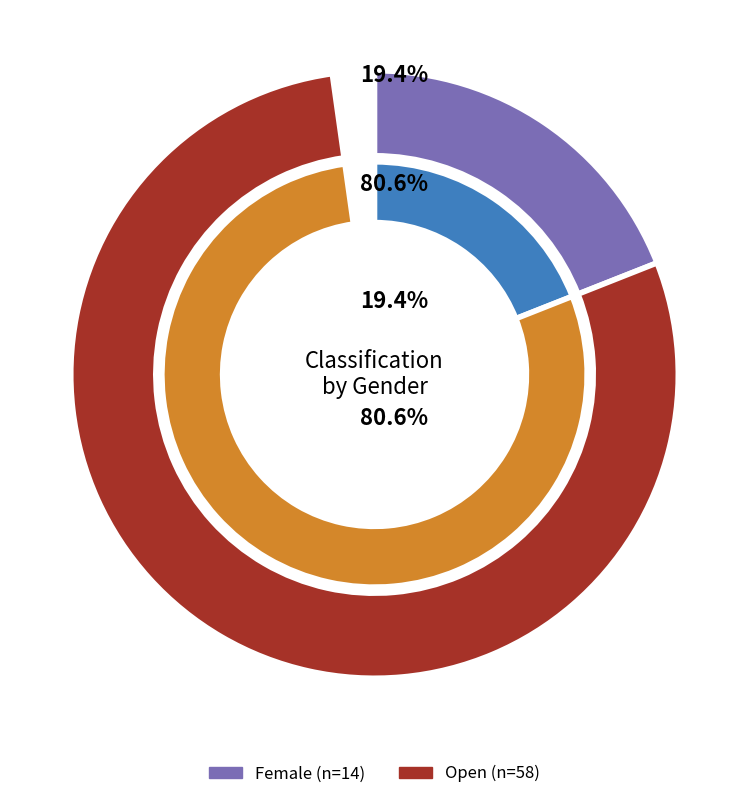

Do Female and Open together represent more than half of the pie?

Yes